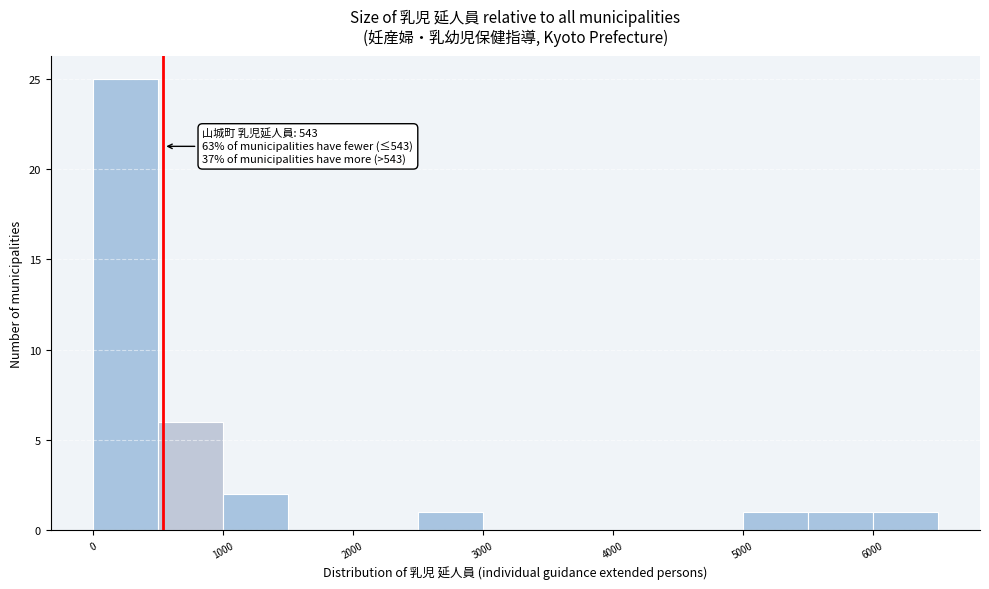

Over which range of the x-axis is the bar tallest?

0 to 500